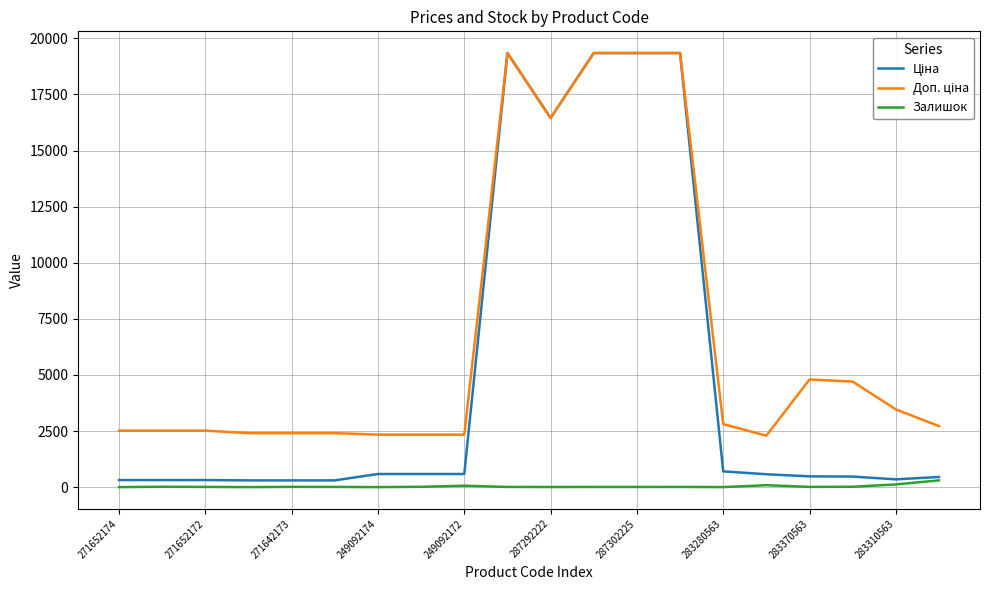

What is the maximum value shown in the chart?

19343.1